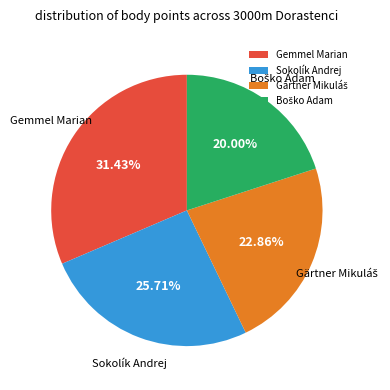

Count the number of slices in the pie.

4